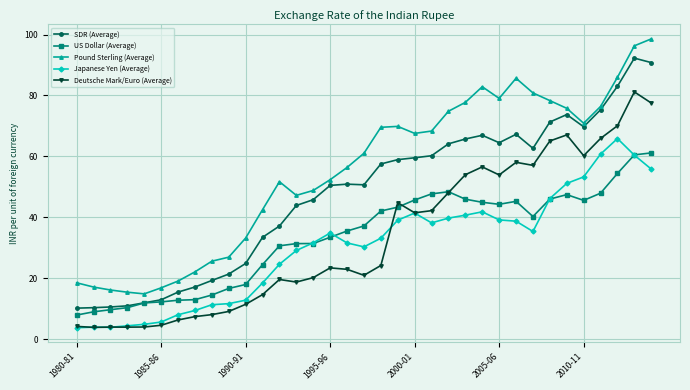

List the series in order of their peak value, highest first.

Pound Sterling (Average), SDR (Average), Deutsche Mark/Euro (Average), Japanese Yen (Average), US Dollar (Average)